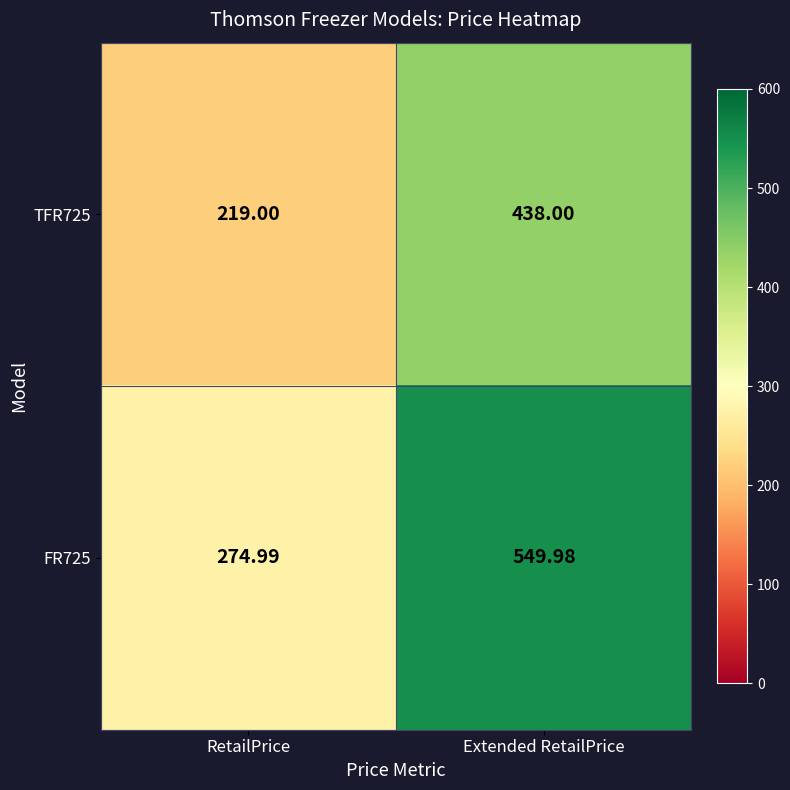

Where is FR725 nearest to the value 412?

RetailPrice